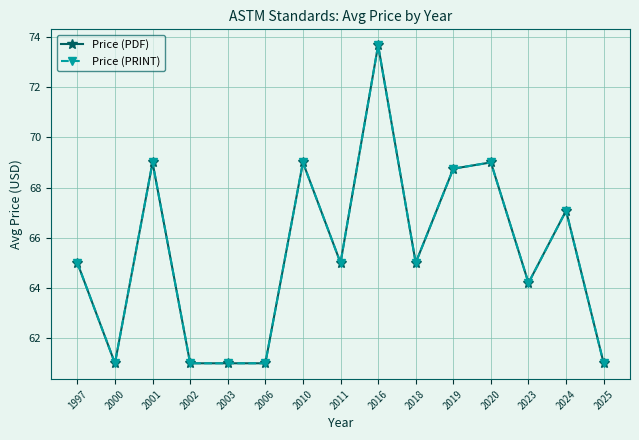

Which series has the largest total across all categories?

Price (PDF)